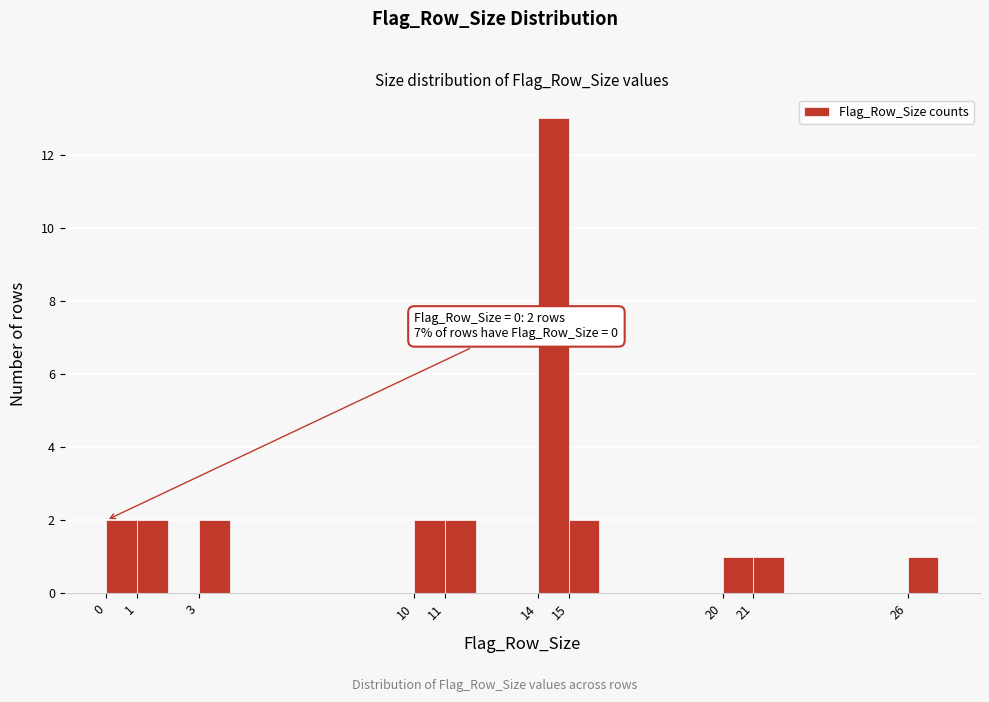

Which range on the x-axis has the tallest bar?

14 to 15